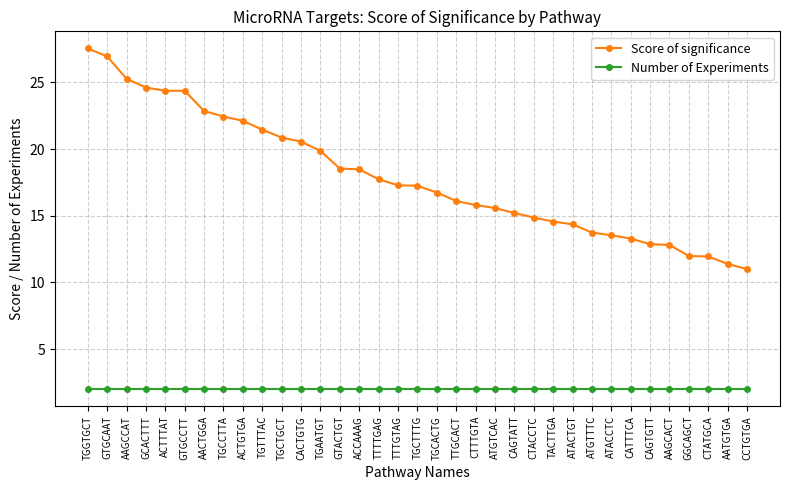

What is the label of the 14th point from the right?

ATGTCAC